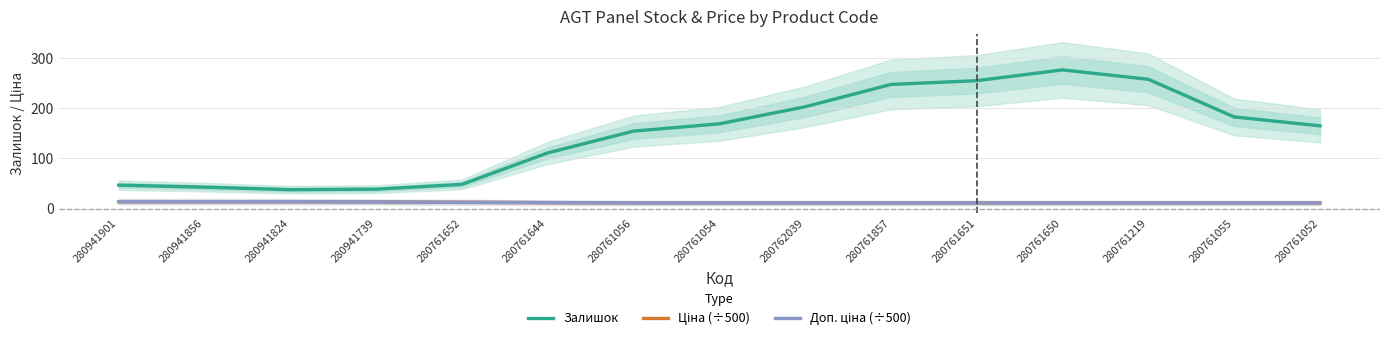

Is the value of Залишок at 280941901 greater than the value of Ціна (÷500) at 280761644?

Yes